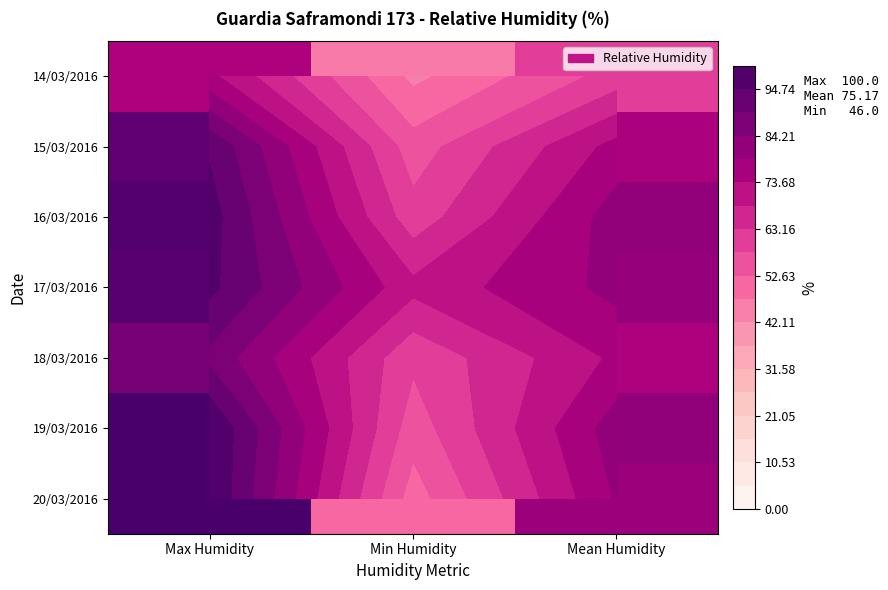

The value of 17/03/2016 at Min Humidity is 25.8. True or false?

False